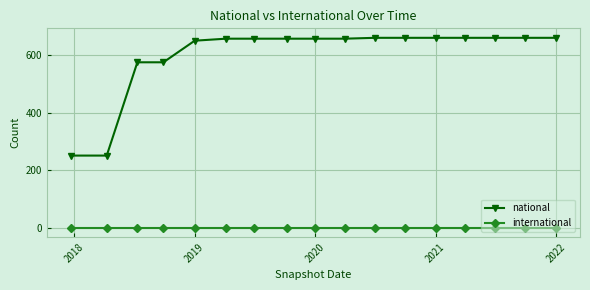

What is the sum of all national values?

10207